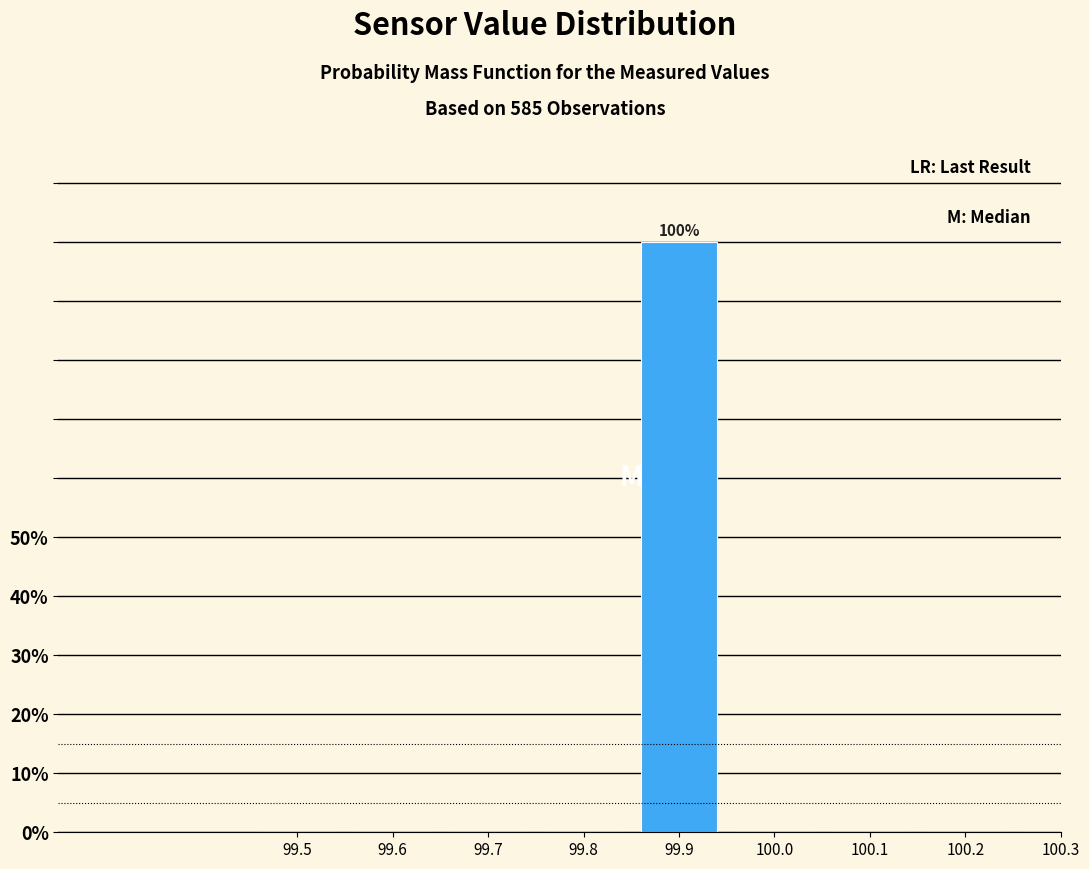

Reading right to left, what are all the values shown in this chart?

100.3=0	100.2=0	100.1=0	100.0=0	99.9=100	99.8=0	99.7=0	99.6=0	99.5=0